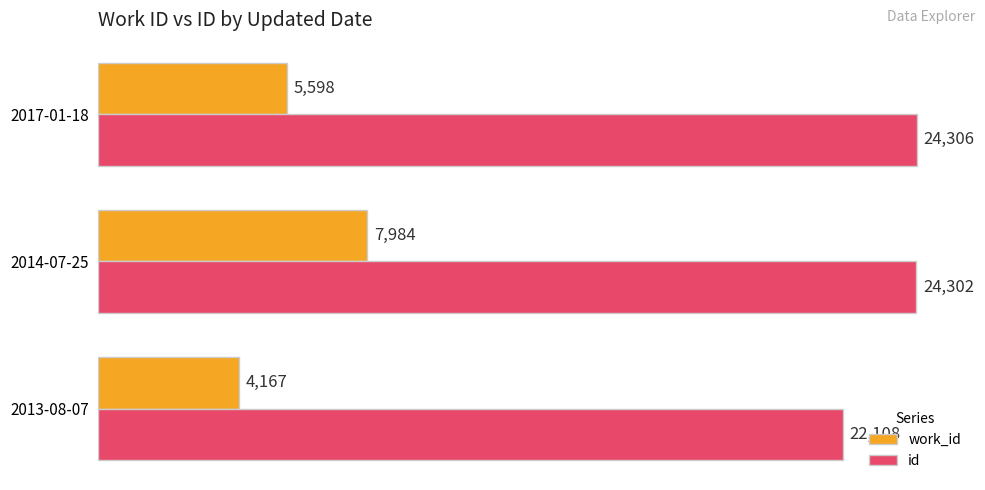

At how many categories does at least one series exceed 17951?

3